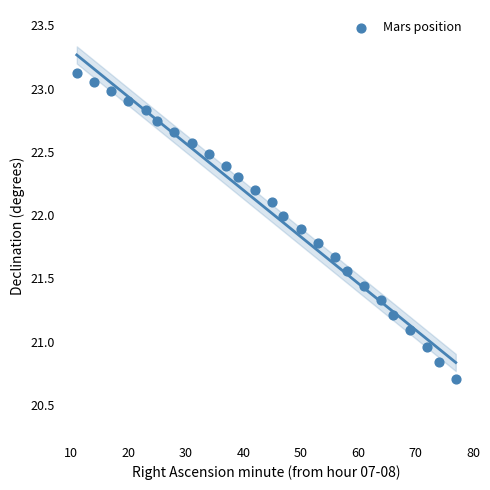

What is the range of X values (max minus min)?

66.0